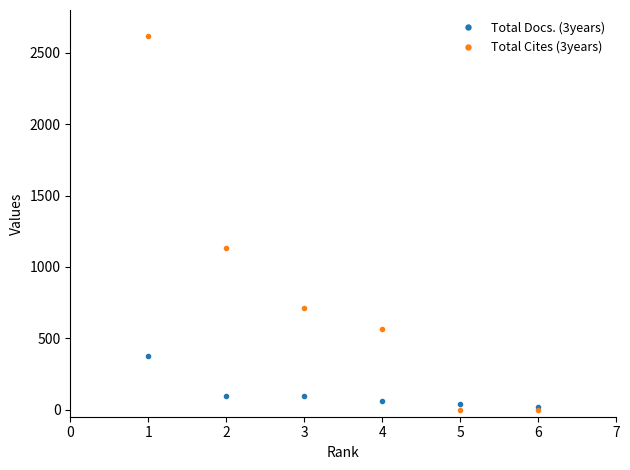

Which series has the largest total across all categories?

Total Cites (3years)